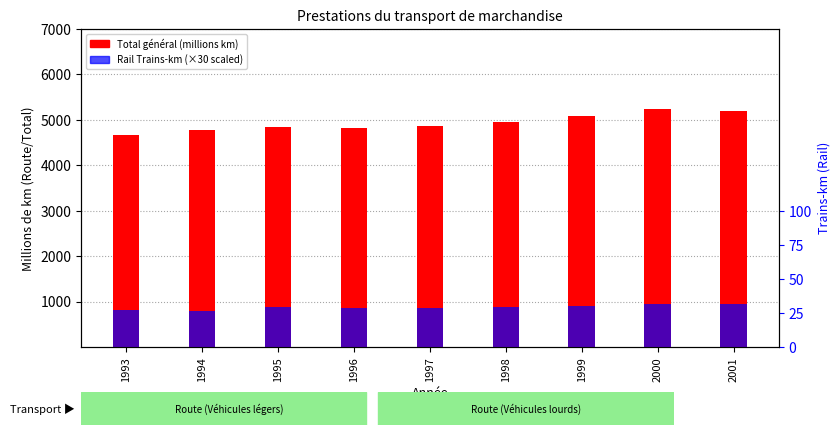

What is the sum of the Total général values at 1996 and 1993?

9478.8